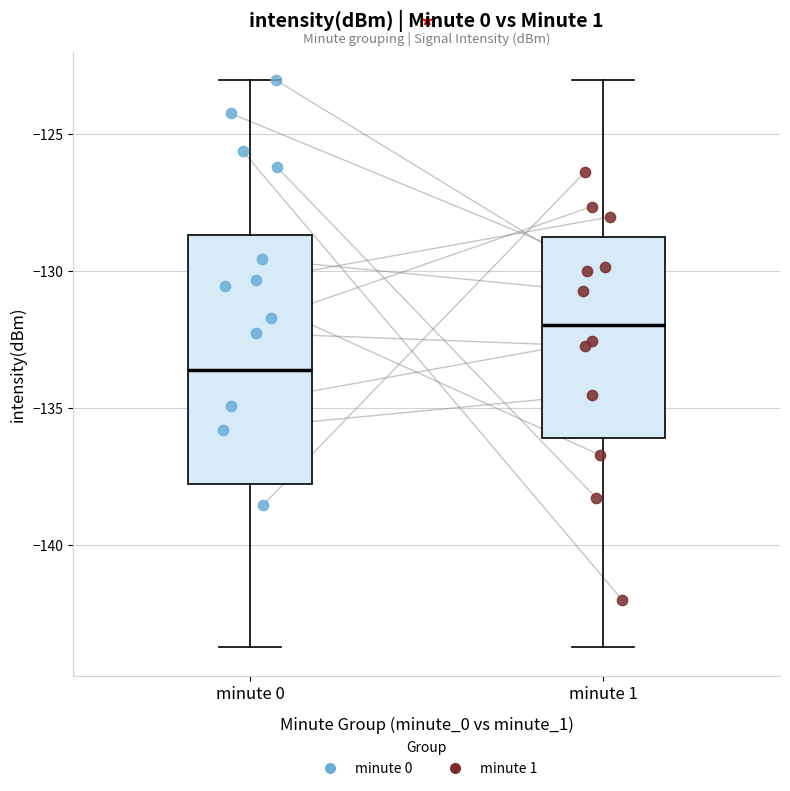

Reading left to right, read every box against the y-axis: the position of its median line, the range the box covers, and the ends of its whiskers. The values are not printed on the chart, so give them approximately, as read against the axis.

minute 0: median -133.5, box -138.0 to -128.5, whiskers -143.5 to -123.0
minute 1: median -132.0, box -136.0 to -129.0, whiskers -143.5 to -123.0